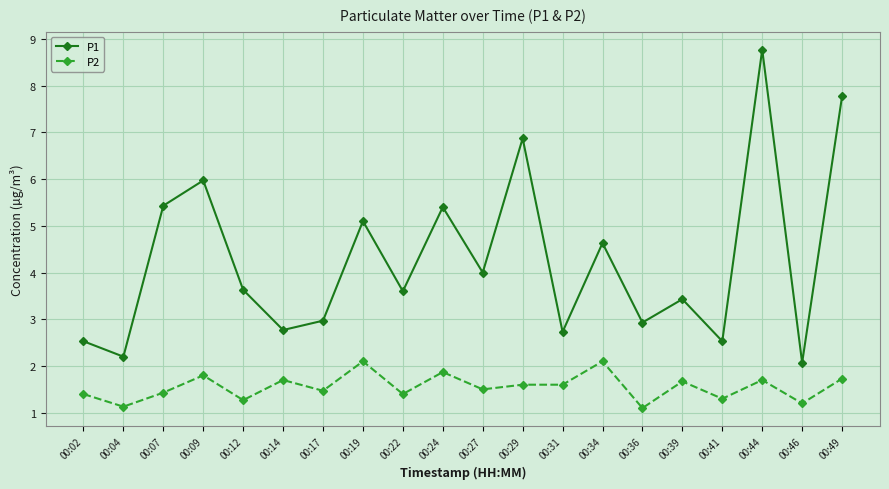

What is the average value of the P2 series?

1.6